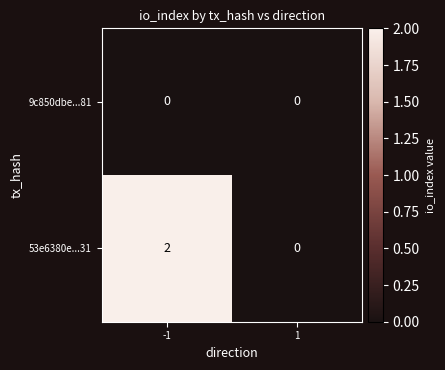

Reading left to right, extract all data points from this chart.

9c850dbe...81: -1=0	1=0
53e6380e...31: -1=2	1=0